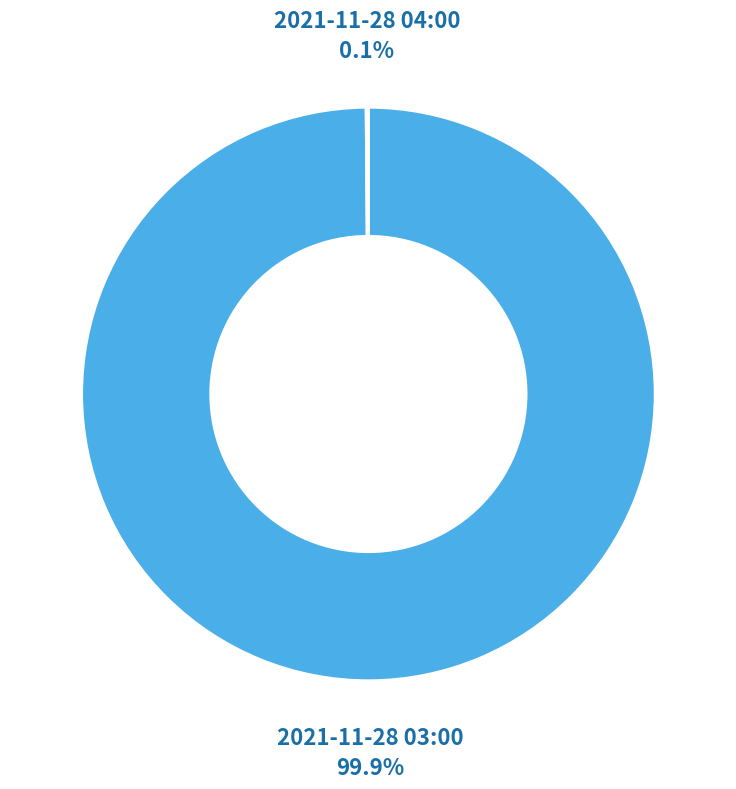

Is there a majority slice in this chart?

Yes